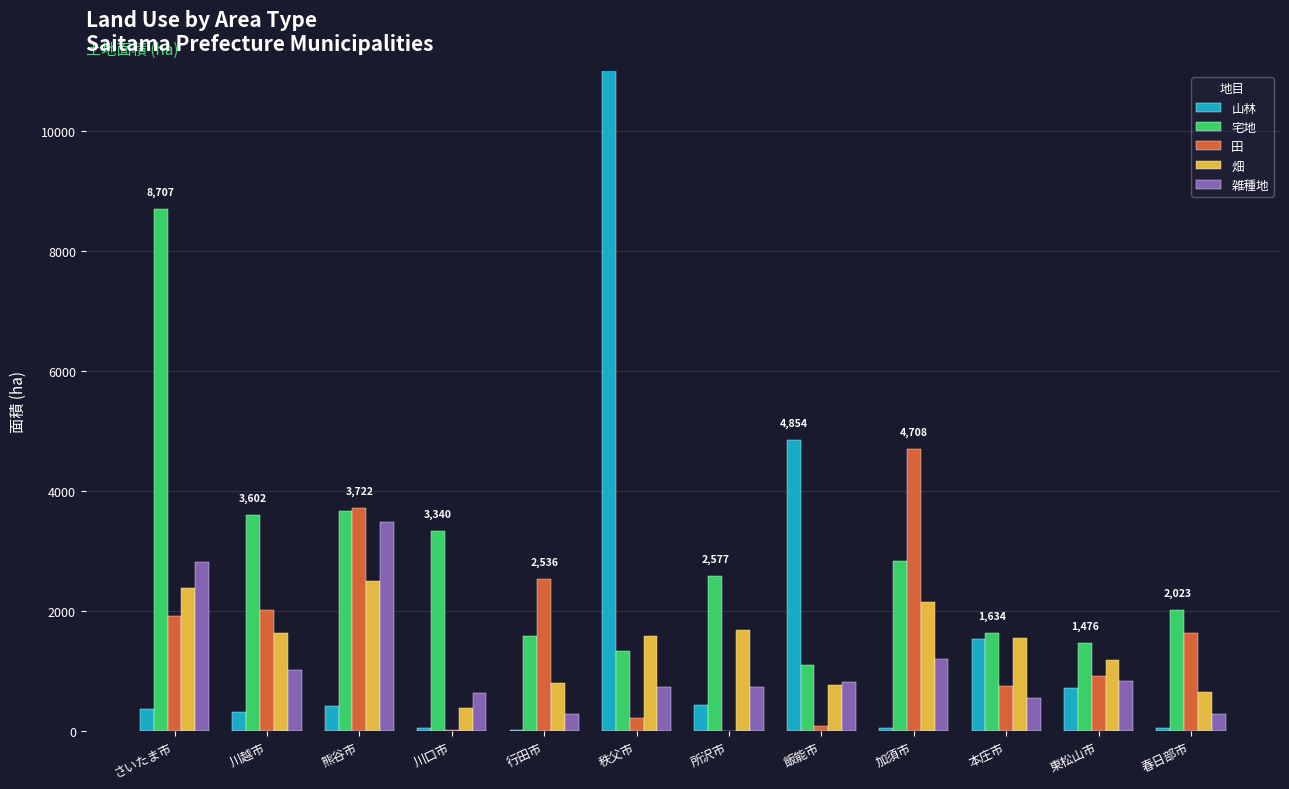

Reading right to left, what are all the values shown in this chart?

山林: 春日部市=50.9	東松山市=719.3	本庄市=1542.5	加須市=45.1	飯能市=4853.6	所沢市=432.2	秩父市=20942.9	行田市=13.7	川口市=51.6	熊谷市=421.8	川越市=312.6	さいたま市=363.3
宅地: 春日部市=2022.9	東松山市=1475.6	本庄市=1634.4	加須市=2829.6	飯能市=1096.8	所沢市=2577.3	秩父市=1333.5	行田市=1578.6	川口市=3340.5	熊谷市=3672.8	川越市=3602.0	さいたま市=8707.4
田: 春日部市=1639.7	東松山市=917.5	本庄市=757.7	加須市=4707.9	飯能市=83.6	所沢市=4.0	秩父市=214.3	行田市=2536.3	川口市=26.2	熊谷市=3722.1	川越市=2017.0	さいたま市=1920.2
畑: 春日部市=646.9	東松山市=1179.3	本庄市=1559.5	加須市=2155.9	飯能市=764.8	所沢市=1679.5	秩父市=1581.5	行田市=795.4	川口市=381.9	熊谷市=2505.8	川越市=1637.8	さいたま市=2389.0
雑種地: 春日部市=293.0	東松山市=838.7	本庄市=543.2	加須市=1196.4	飯能市=823.6	所沢市=731.1	秩父市=741.7	行田市=278.8	川口市=634.0	熊谷市=3488.1	川越市=1016.8	さいたま市=2824.4